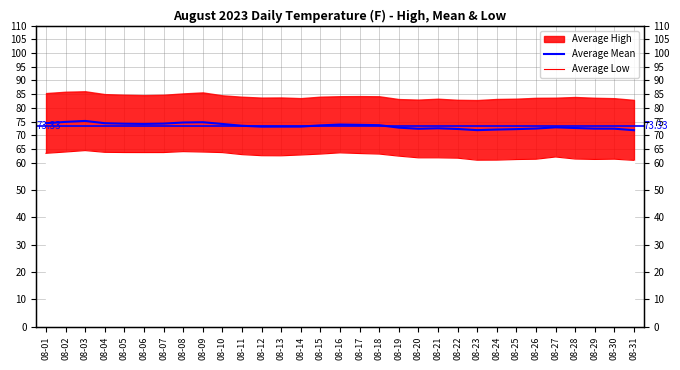

How many interior local peaks does the Average Low series have?

5